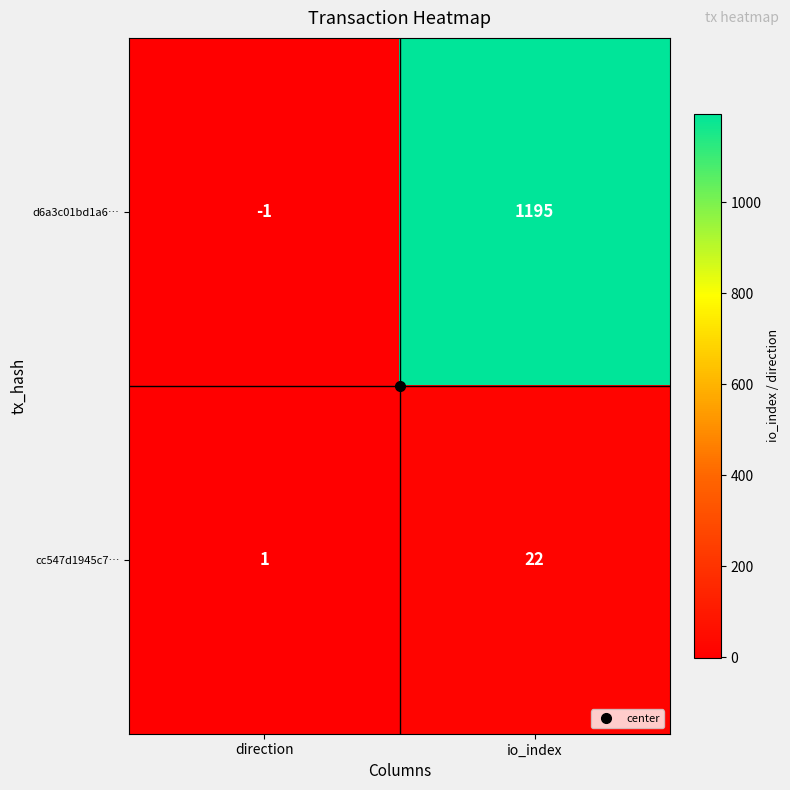

At which label is d6a3c01bd1a6… closest to 597?

direction